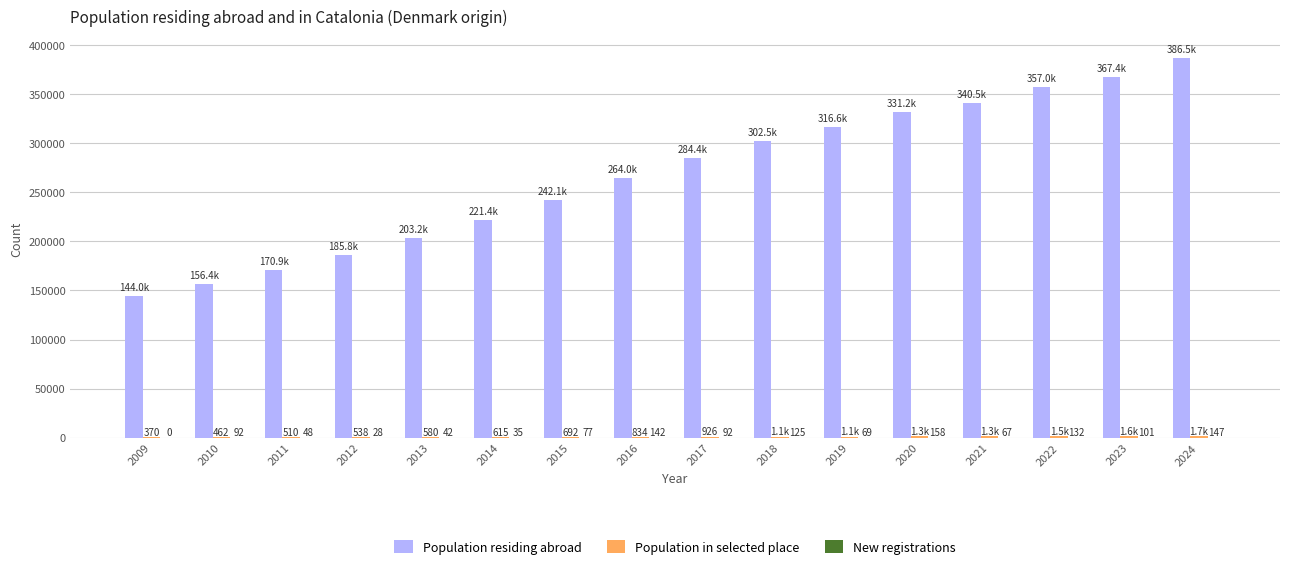

Which label corresponds to the largest value in the chart?

2024